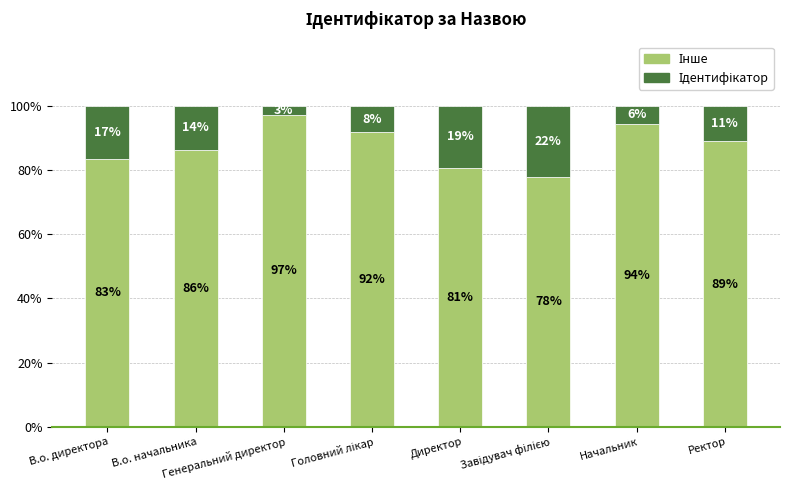

The Ідентифікатор series shows 19.4 at Директор. True or false?

True